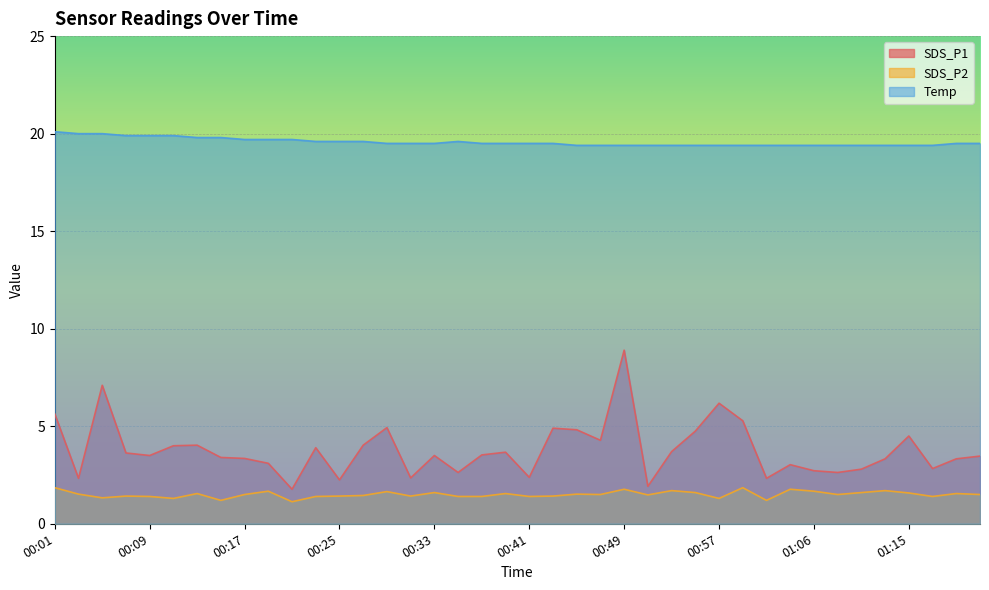

What is the label of the 18th point from the right?

00:45